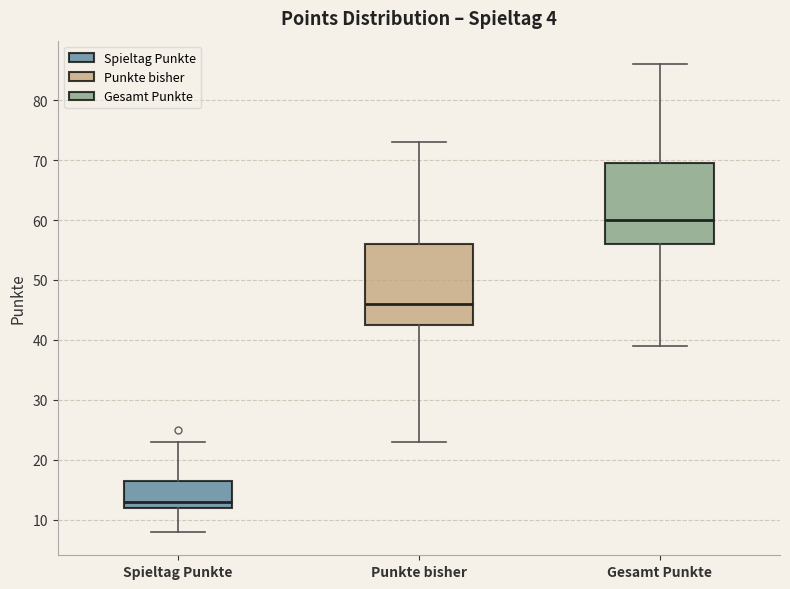

Reading left to right, read every box against the y-axis: the position of its median line, the range the box covers, and the ends of its whiskers. The values are not printed on the chart, so give them approximately, as read against the axis.

Spieltag Punkte: median 13, box 12 to 17, whiskers 8 to 23
Punkte bisher: median 46, box 43 to 56, whiskers 23 to 73
Gesamt Punkte: median 60, box 56 to 70, whiskers 39 to 86